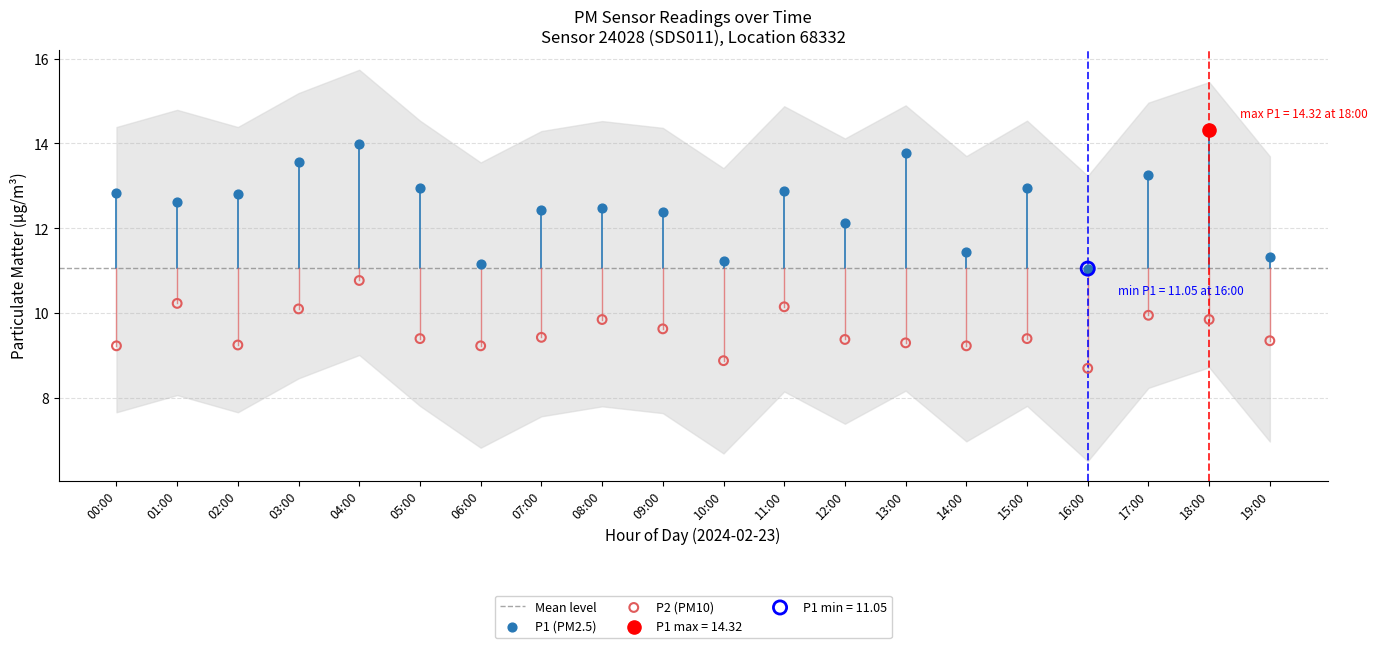

Which series has the largest Y range (max minus min)?

P1